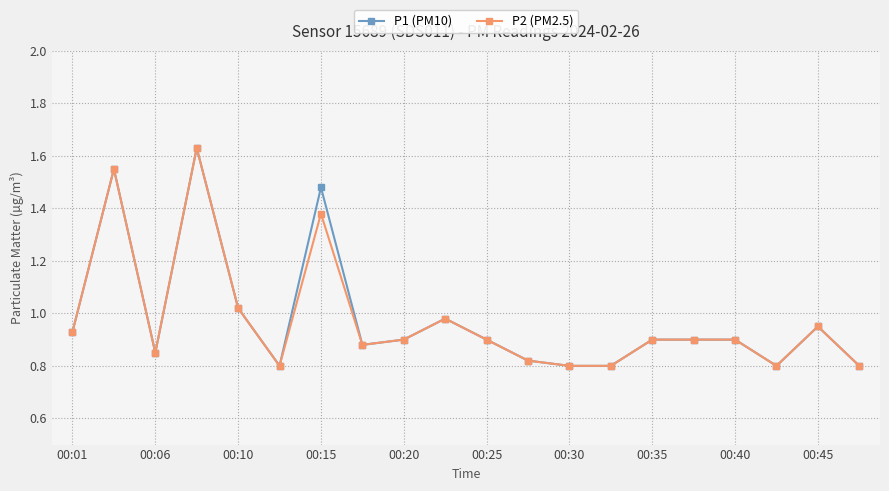

What is the minimum value for P2 (PM2.5)?

0.8